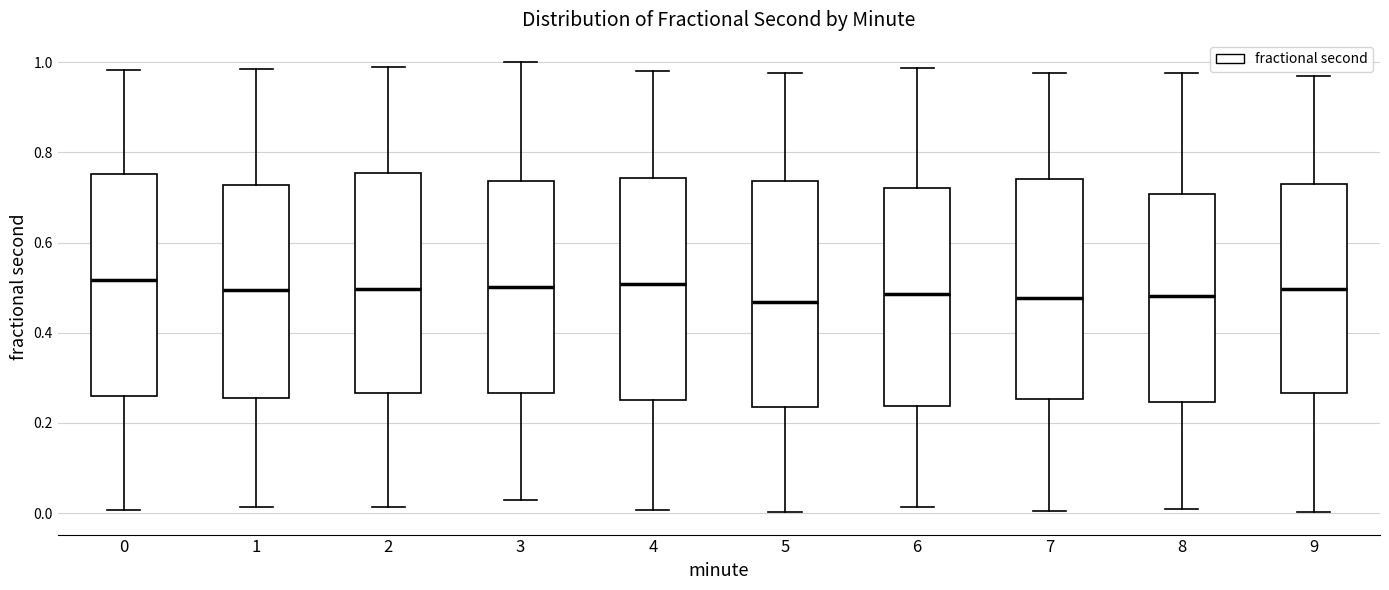

Reading left to right, read every box against the y-axis: the position of its median line, the range the box covers, and the ends of its whiskers. The values are not printed on the chart, so give them approximately, as read against the axis.

0: median 0.52, box 0.26 to 0.76, whiskers 0.00 to 0.98
1: median 0.50, box 0.26 to 0.72, whiskers 0.02 to 0.98
2: median 0.50, box 0.26 to 0.76, whiskers 0.02 to 0.98
3: median 0.50, box 0.26 to 0.74, whiskers 0.02 to 1.00
4: median 0.50, box 0.26 to 0.74, whiskers 0.00 to 0.98
5: median 0.46, box 0.24 to 0.74, whiskers 0.00 to 0.98
6: median 0.48, box 0.24 to 0.72, whiskers 0.02 to 0.98
7: median 0.48, box 0.26 to 0.74, whiskers 0.00 to 0.98
8: median 0.48, box 0.24 to 0.70, whiskers 0.00 to 0.98
9: median 0.50, box 0.26 to 0.74, whiskers 0.00 to 0.96